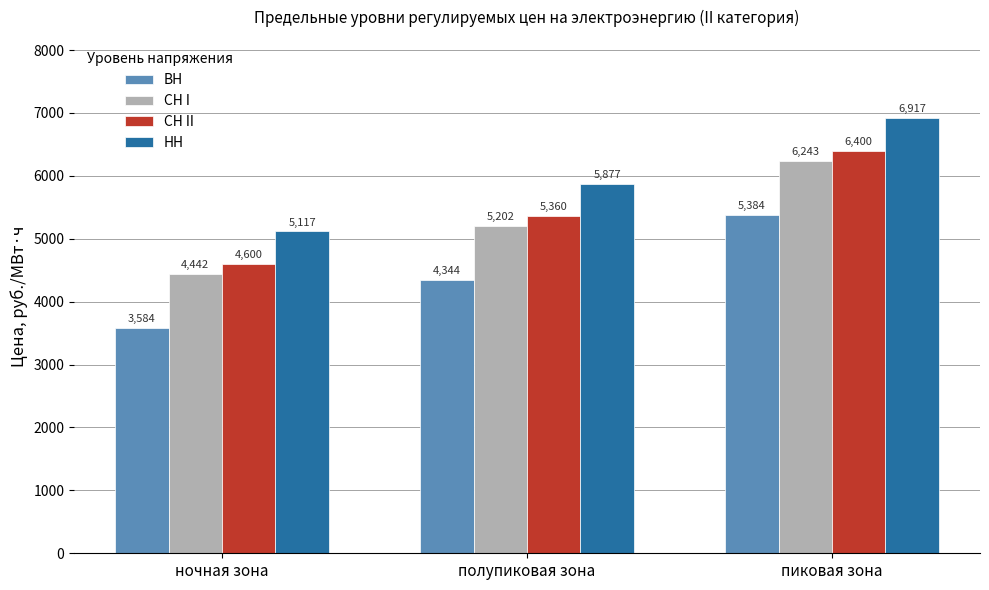

What is the difference between the maximum and minimum values in the СН II series?

1800.2